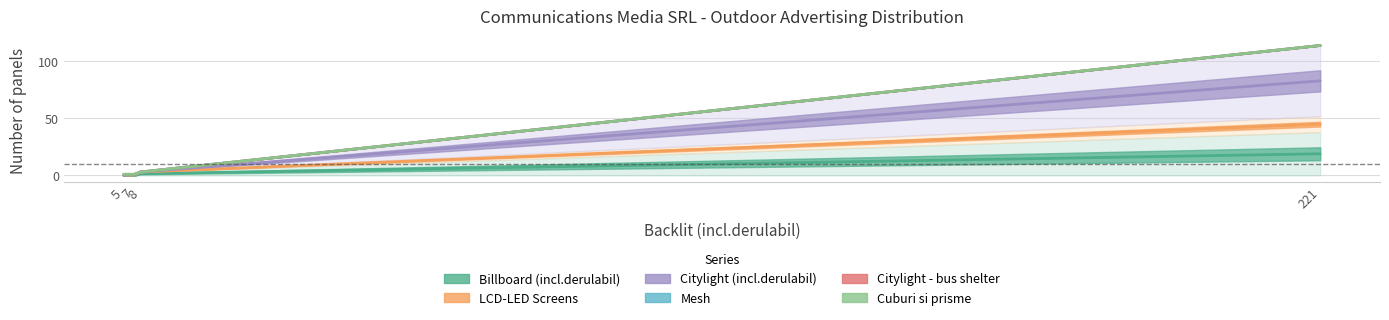

Which series has the largest total across all categories?

Citylight - bus shelter